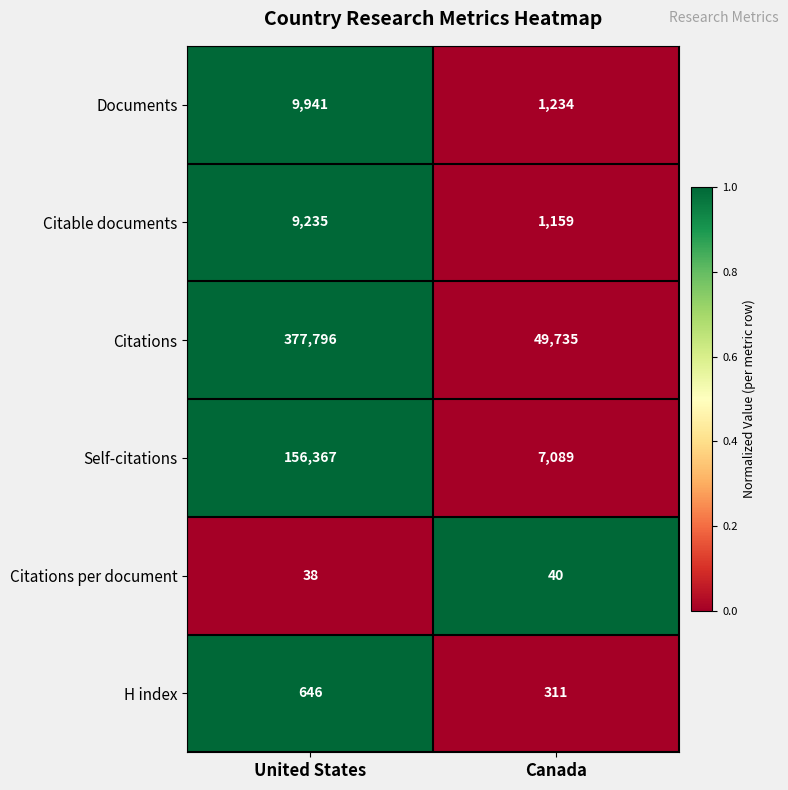

What is the maximum value shown in the chart?

377796